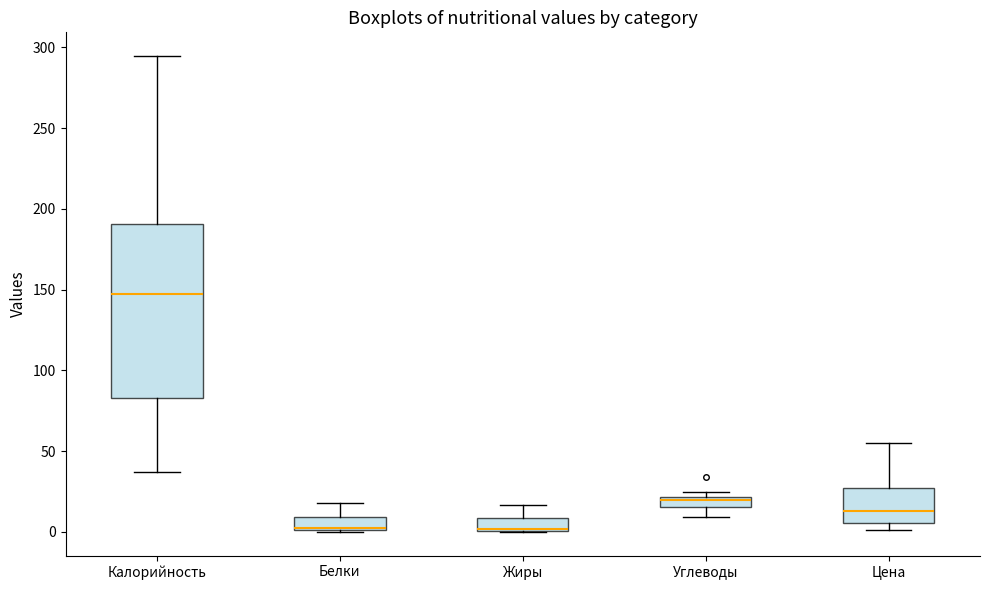

Which box is the tallest, from its lower edge to its upper edge?

Калорийность